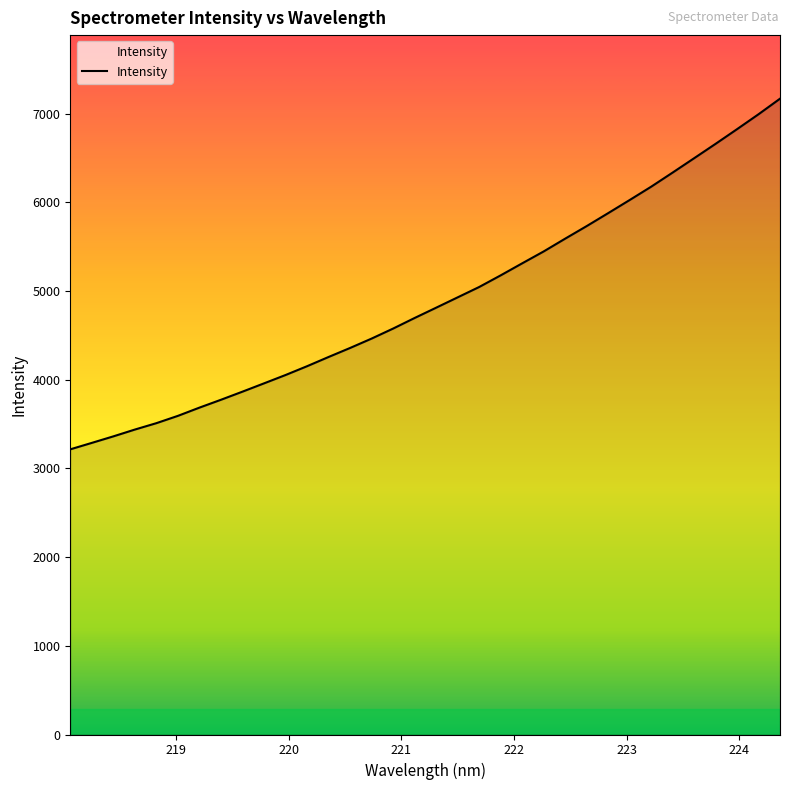

What is the greatest value displayed?

7168.6